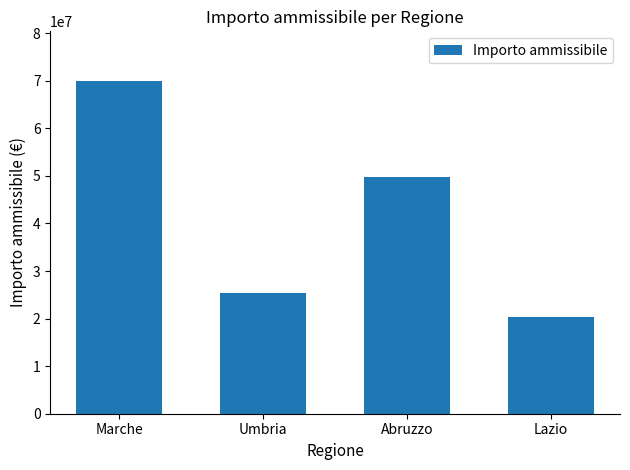

What is the change in value from Umbria to Lazio?

-5003356.0